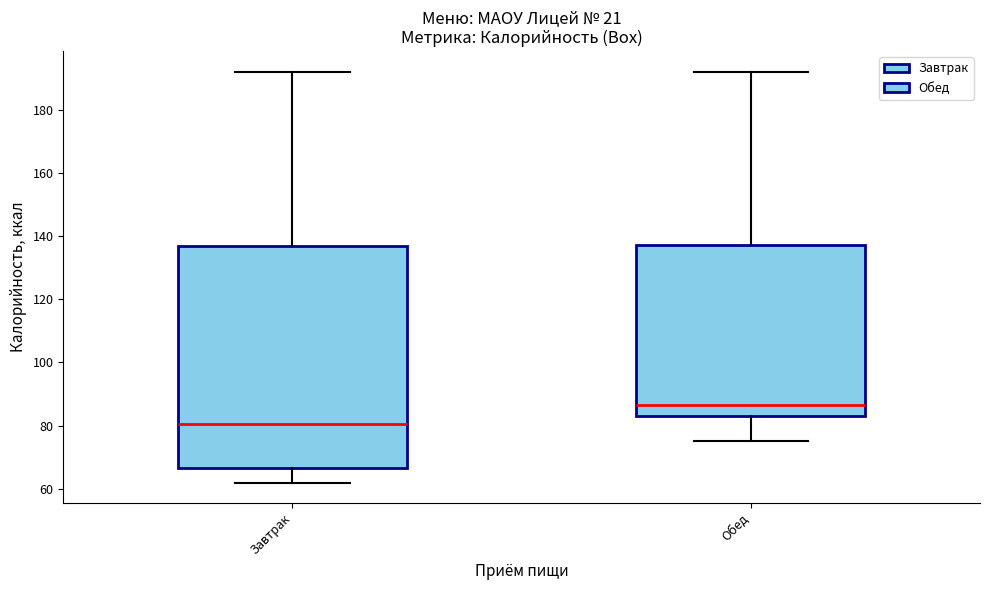

Reading left to right, transcribe this box plot: for each box, give where its median line is, the range the box spans, and where its two whiskers end, as read against the y-axis. The values are not printed on the chart, so give them approximately, as read against the axis.

Завтрак: median 80, box 66 to 138, whiskers 62 to 192
Обед: median 86, box 84 to 138, whiskers 76 to 192